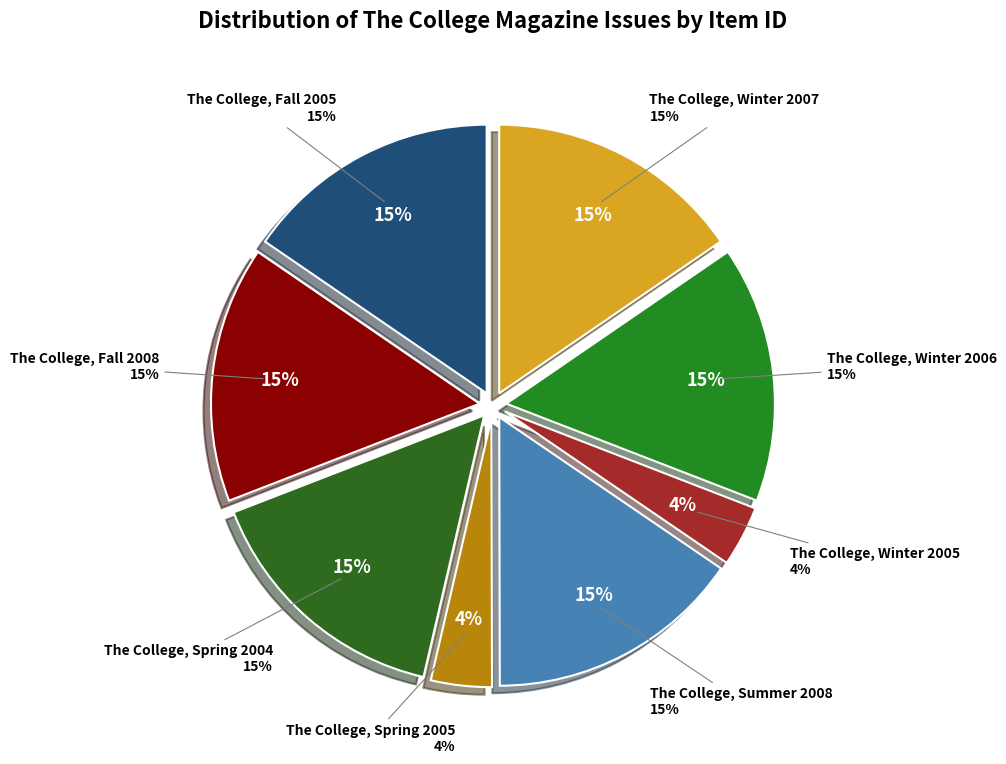

Which category has the biggest portion of the pie?

The College, Spring 2004